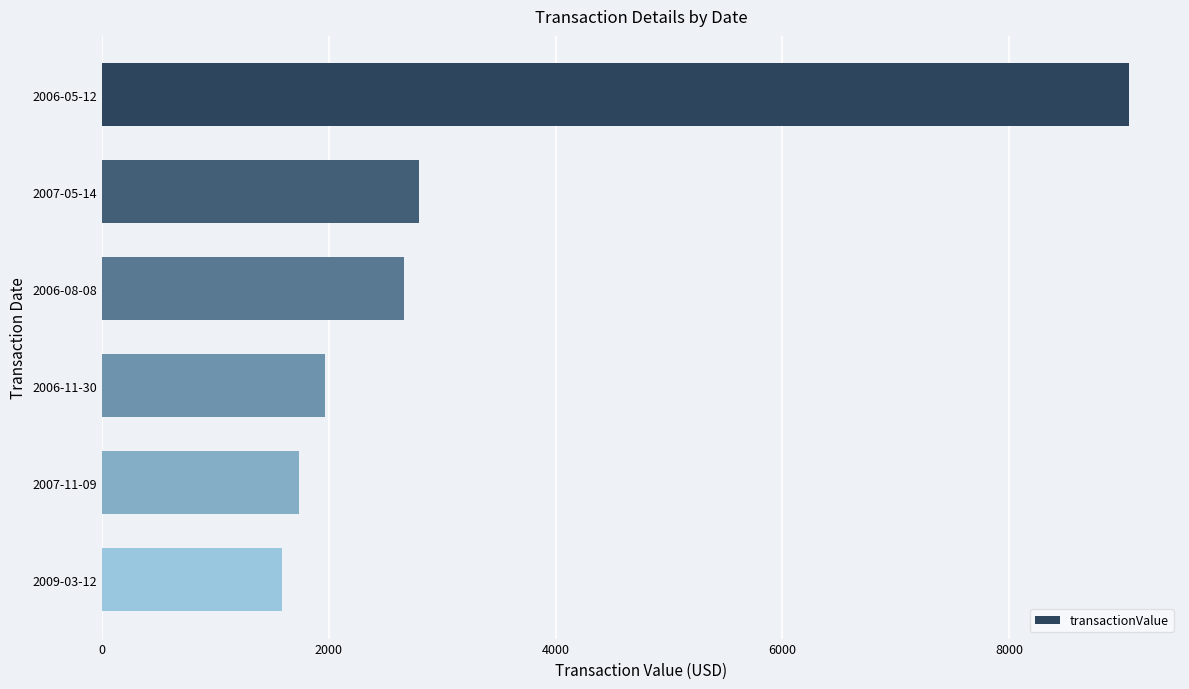

What is the value of the 6th bar from the top?

1587